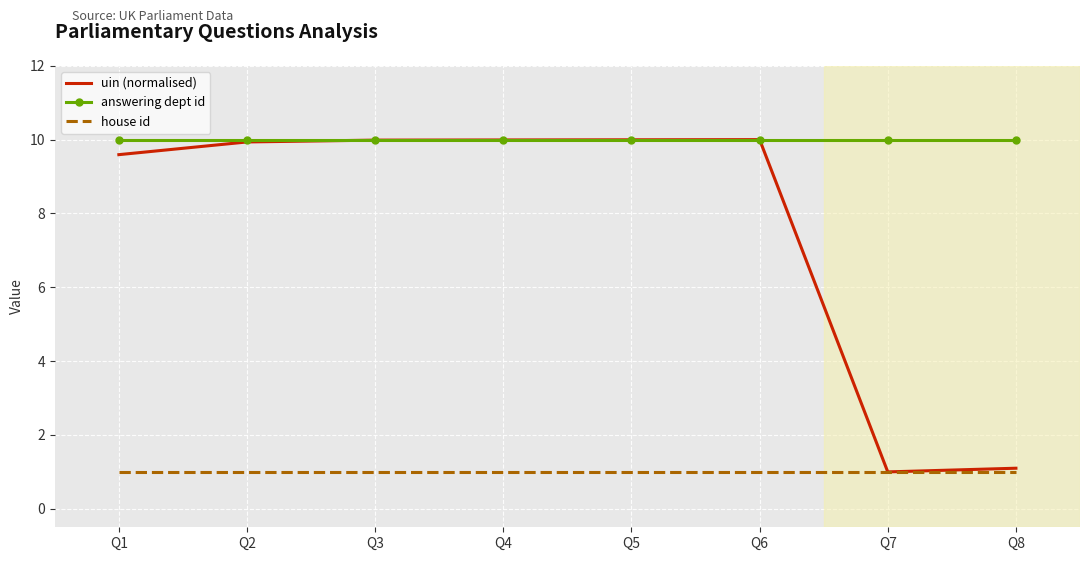

What is the minimum value for house id?

1.0